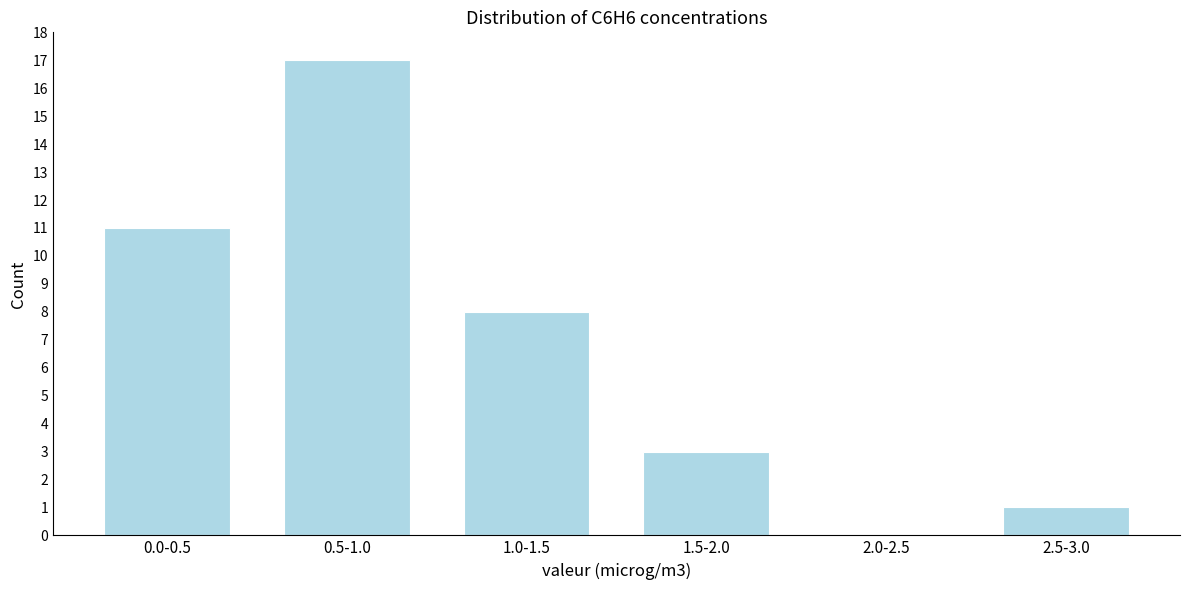

What is the sum of all values?

40